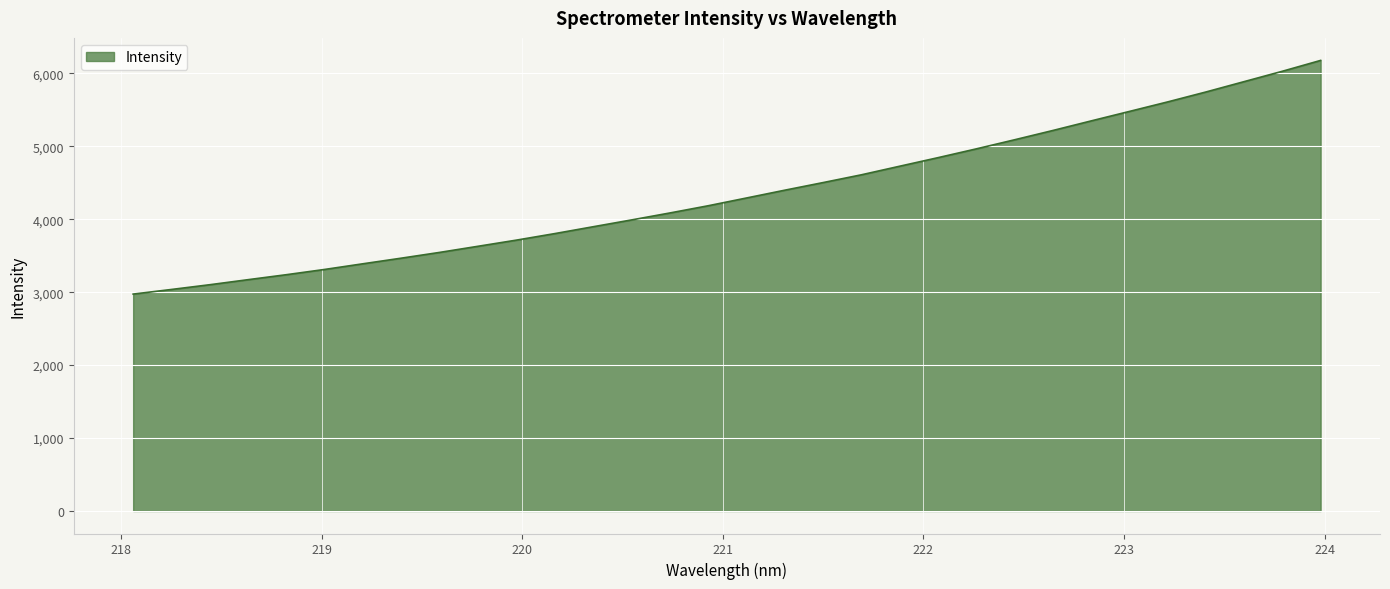

What is the difference between the maximum and minimum values?

3203.8